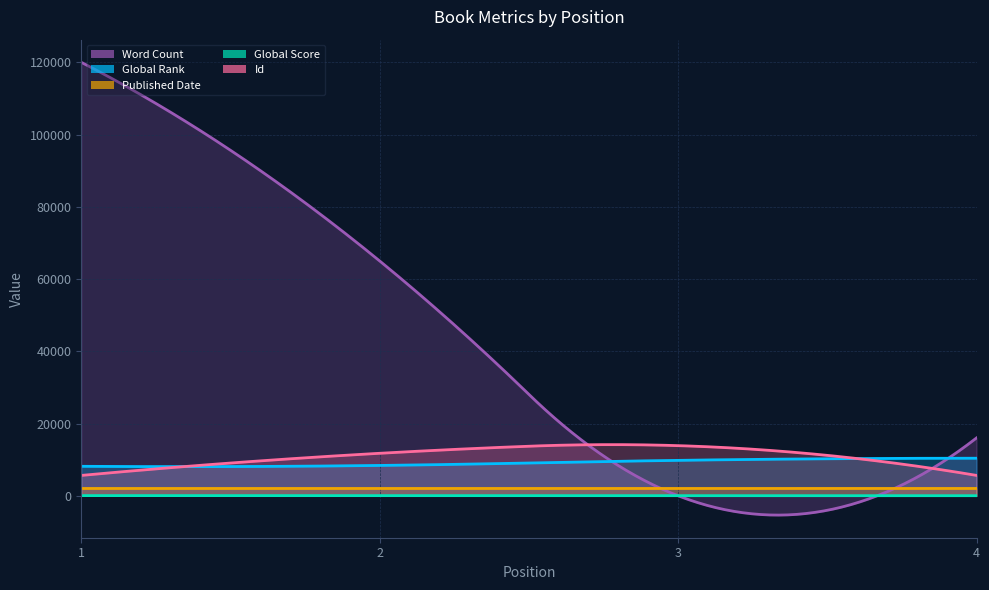

Which series has the widest spread of values?

Word Count